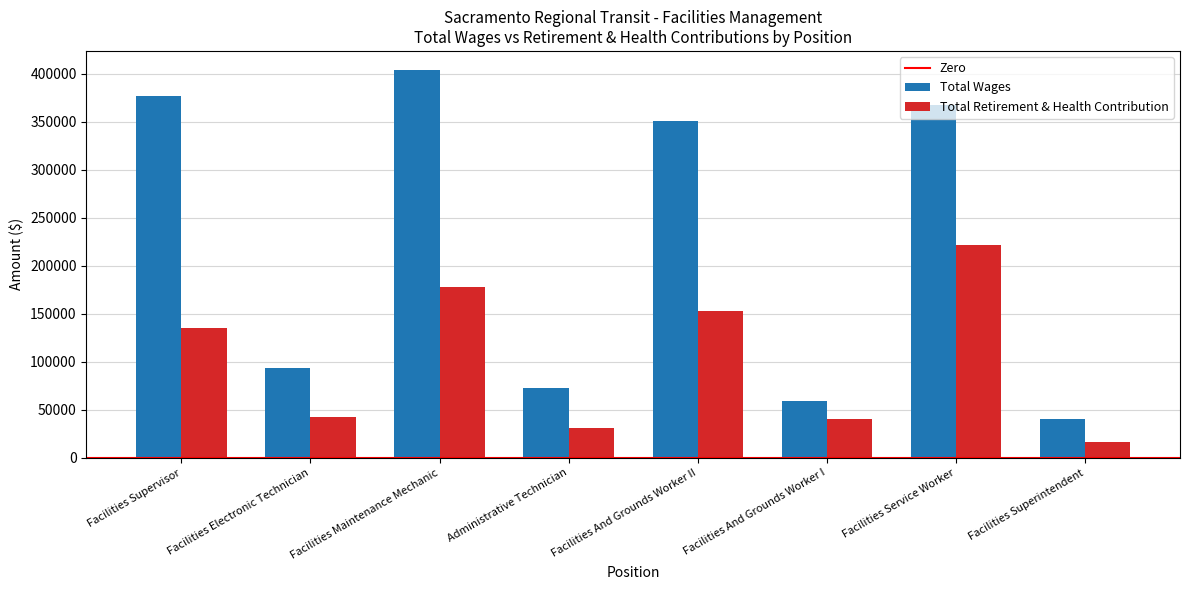

True or false: Total Wages has a value of 20096 at Facilities Service Worker.

False